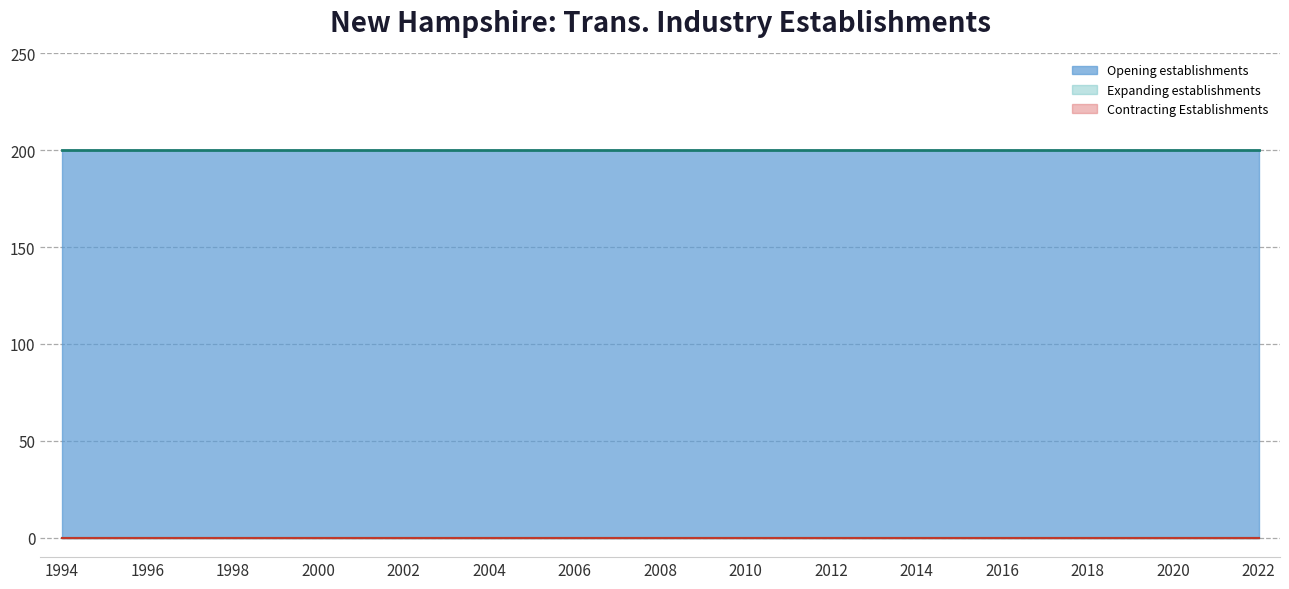

Which series has the largest total across all categories?

Opening establishments (line)